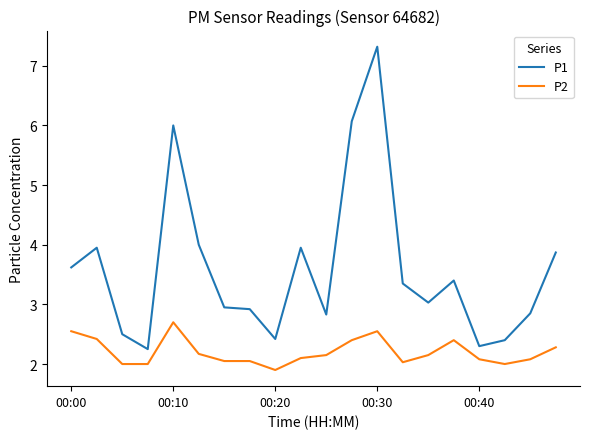

What is the greatest value displayed?

7.3